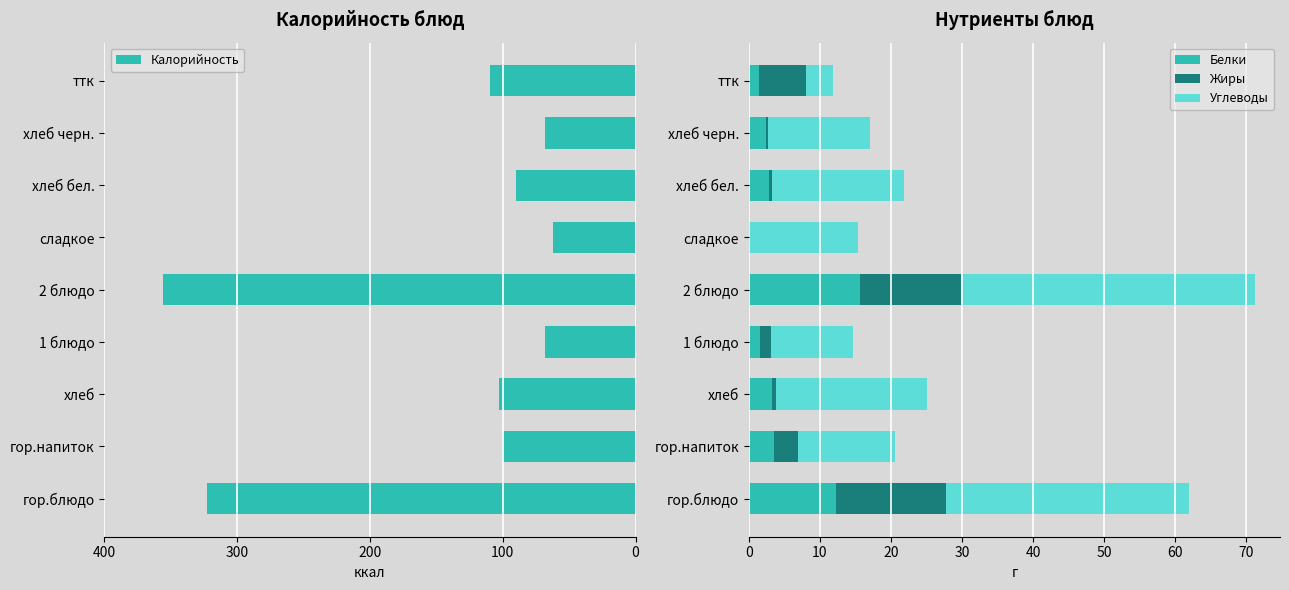

The value of Белки at 2 блюдо is 4.7. True or false?

False